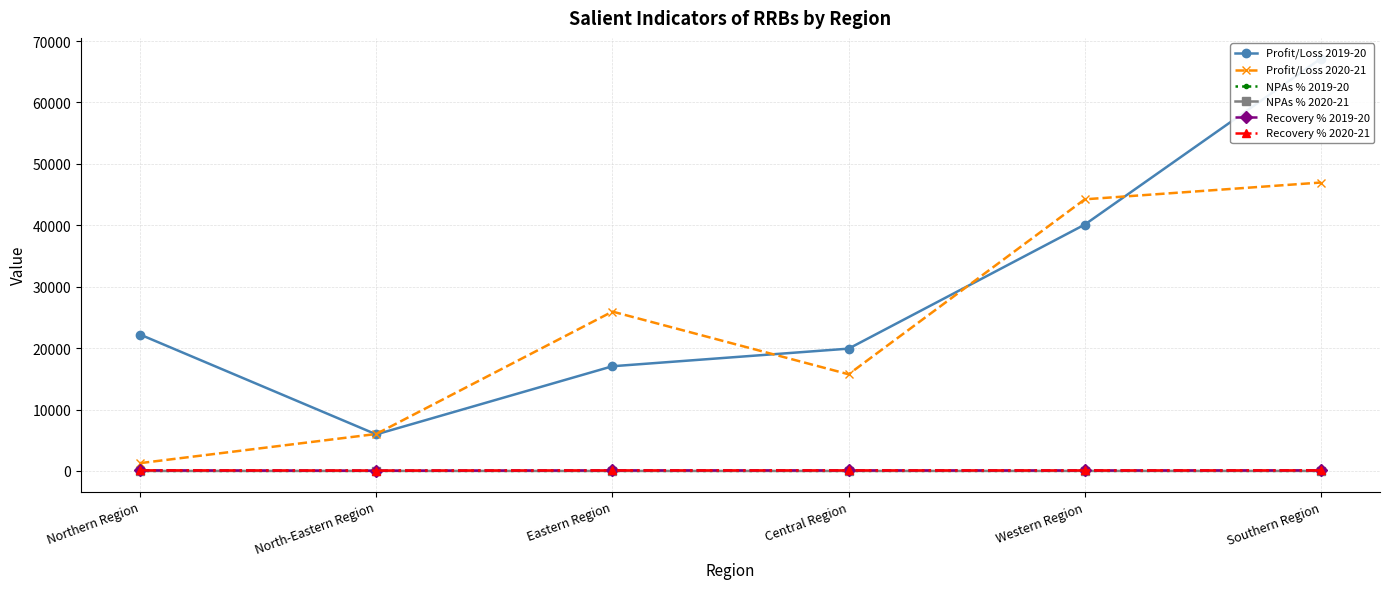

Between North-Eastern Region and Northern Region, which is larger?

Northern Region